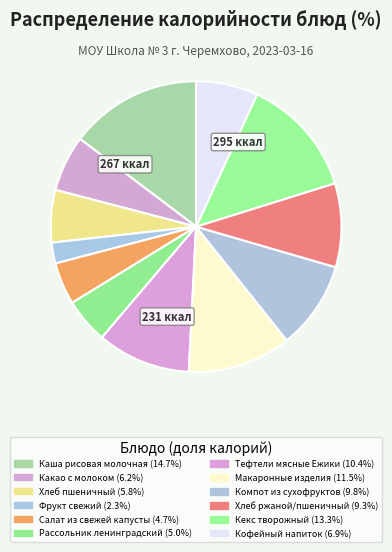

What is the change in value from Каша рисовая молочная to Салат из свежей капусты?

-200.9